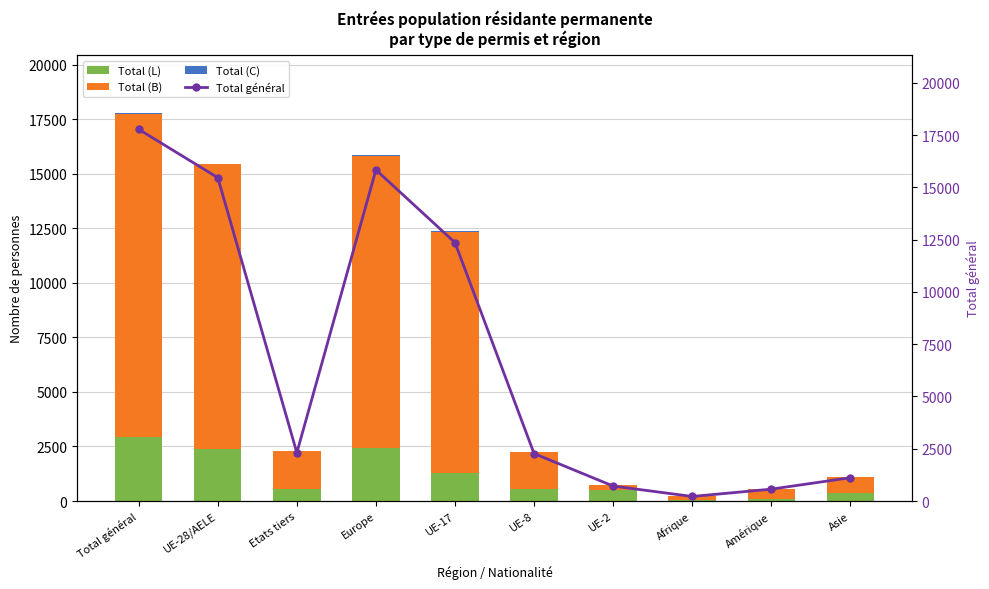

What is the difference between the Total (L) values at Europe and Total général?

499